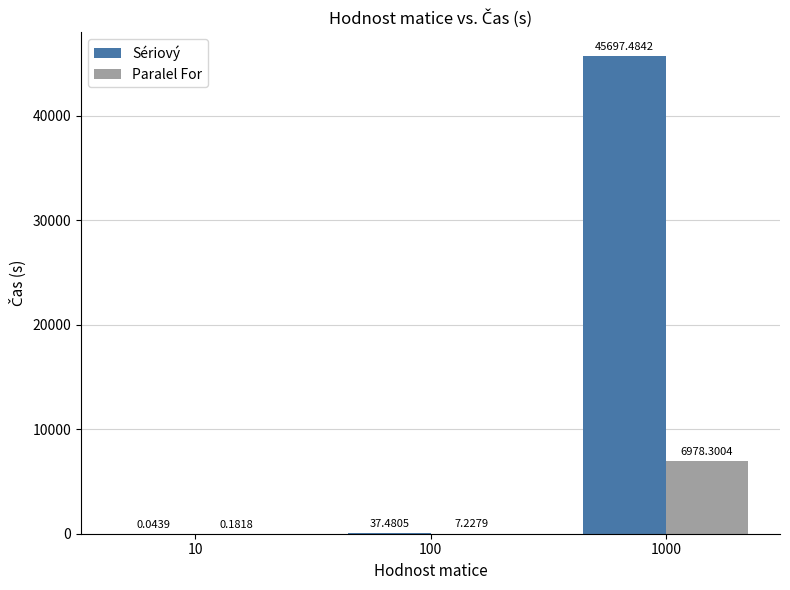

Are the bars grouped side by side (vs. stacked)?

Yes